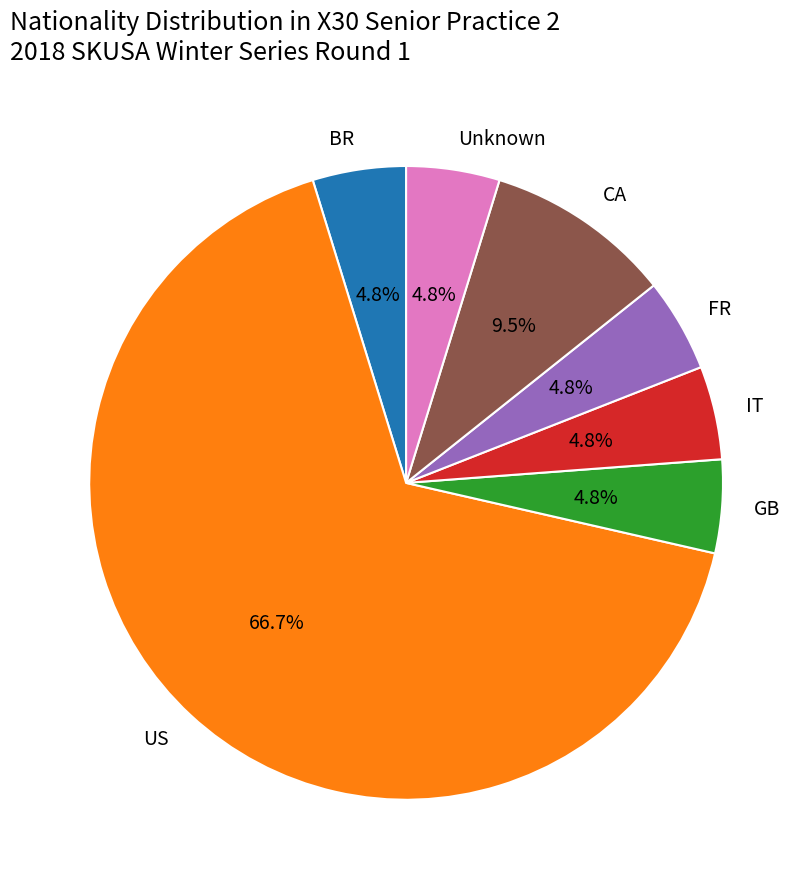

Is the sum of GB and FR greater than half?

No